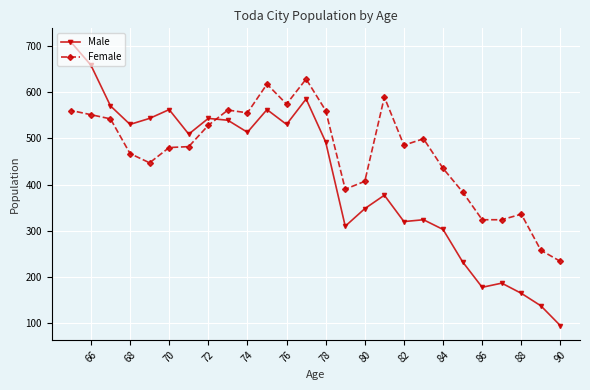

At 90, list the series in order from largest to smallest.

Female, Male